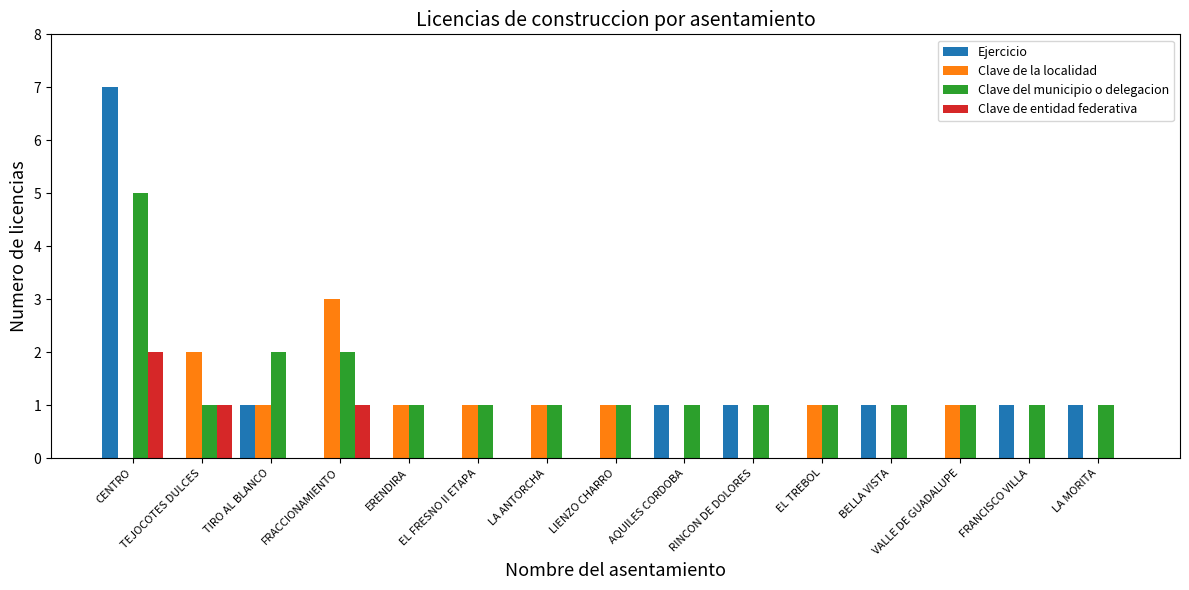

What is the sum of the Clave de la localidad values at FRACCIONAMIENTO and EL TREBOL?

4